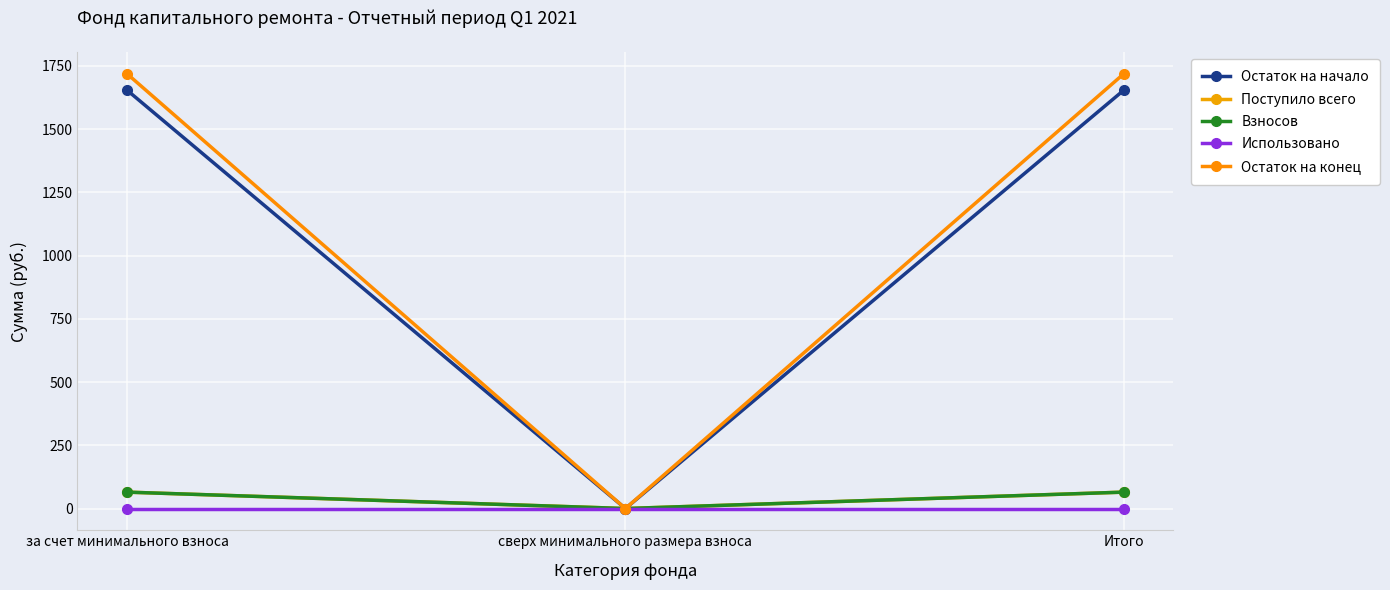

Reading right to left, extract all data points from this chart.

Остаток на начало: 1653.5	0.0	1653.5
Поступило всего: 64.8	0.0	64.8
Взносов: 64.8	0.0	64.8
Использовано: 0.0	0.0	0.0
Остаток на конец: 1718.3	0.0	1718.3